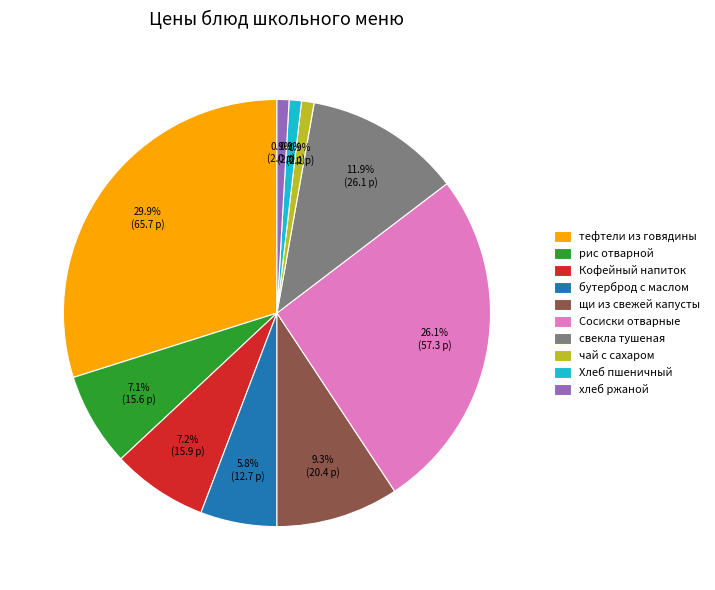

Which slice is the largest?

тефтели из говядины